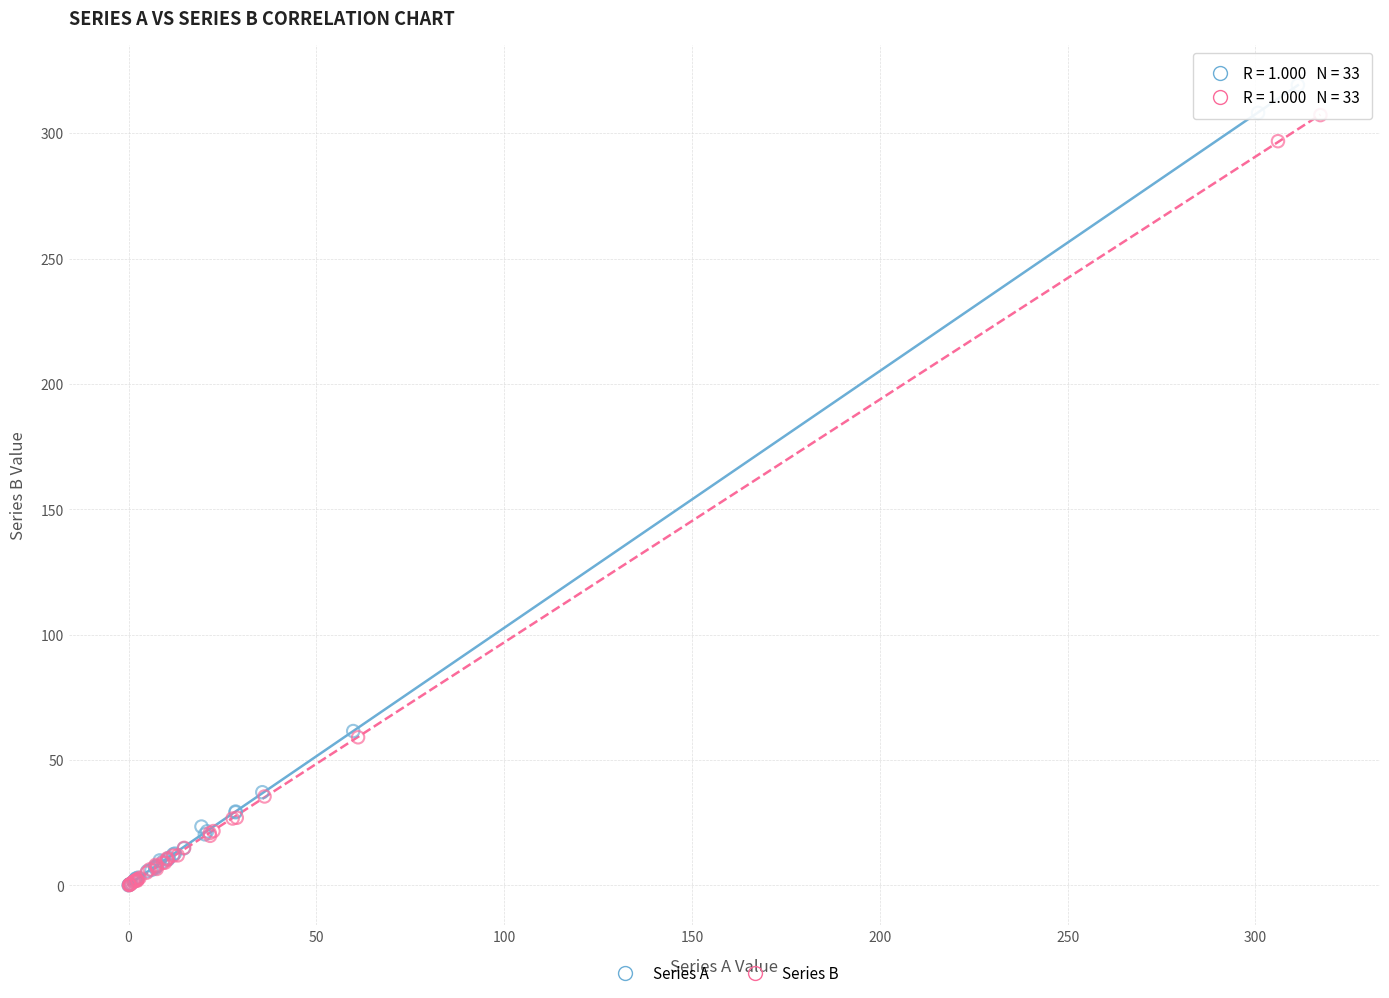

Which series has the widest spread of Y values?

Series A